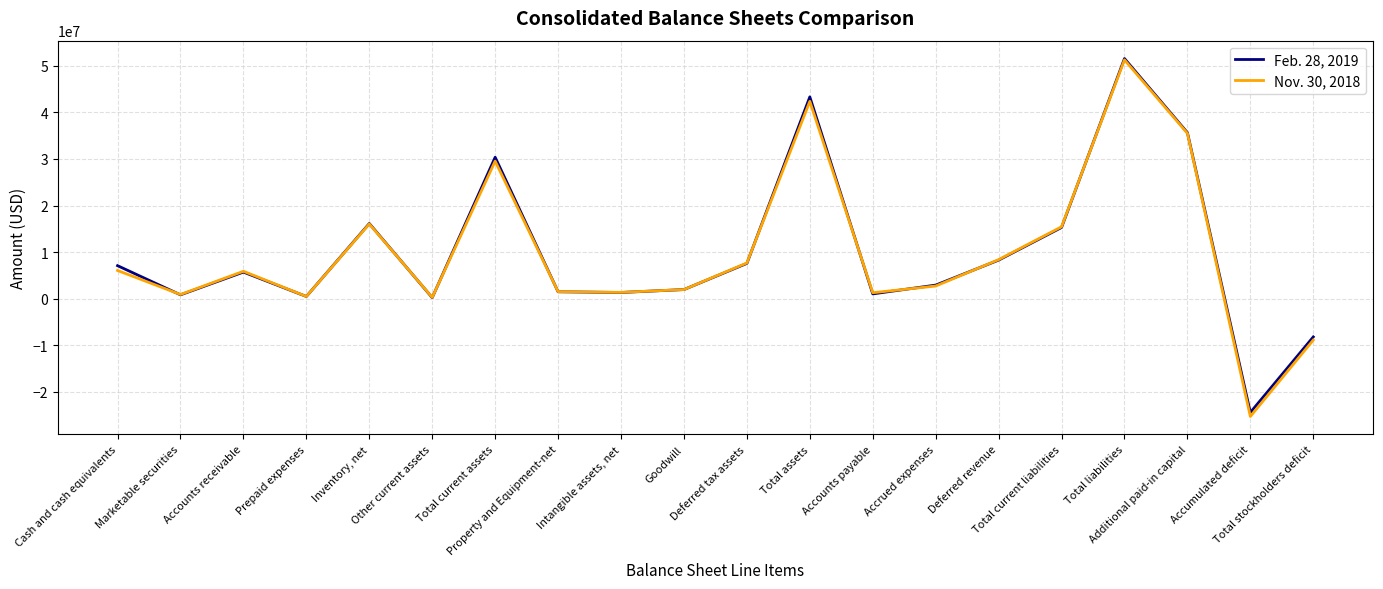

The Feb. 28, 2019 series shows 2429157 at Cash and cash equivalents. True or false?

False